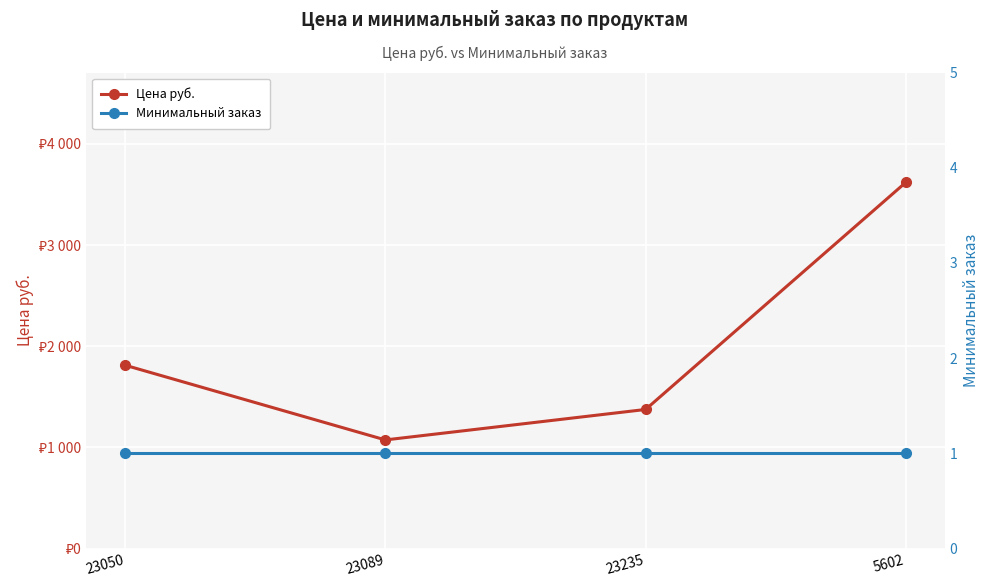

At which label is Цена руб. closest to 2346?

23050